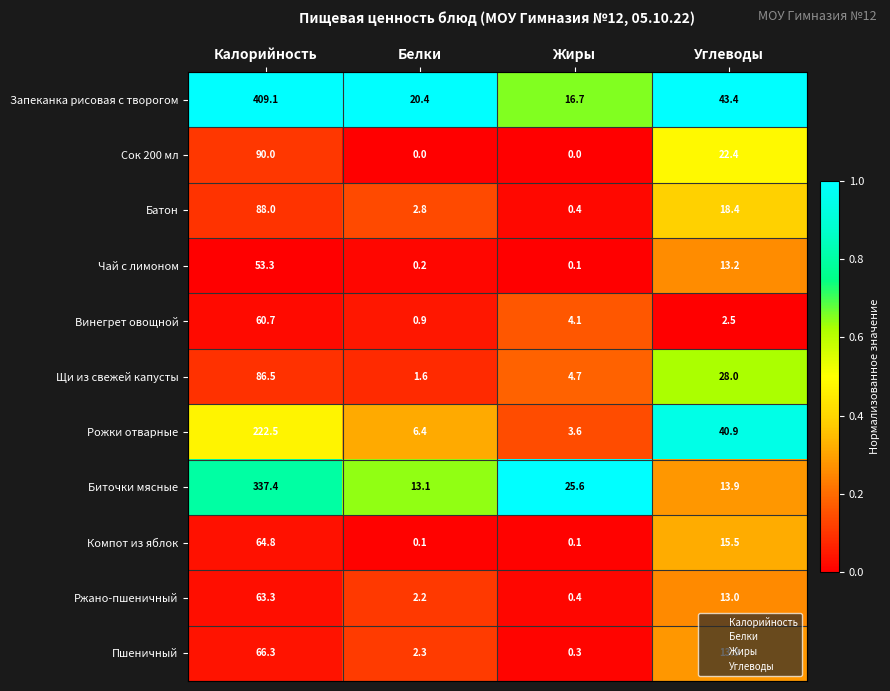

True or false: Пшеничный has a value of 66.3 at Калорийность.

True